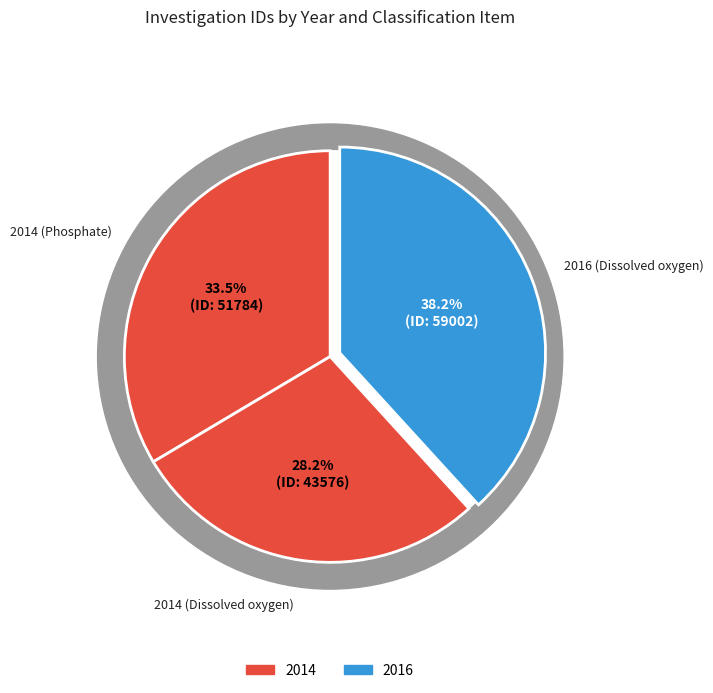

What portion of the pie excludes 2016 (Dissolved oxygen)?

61.8%